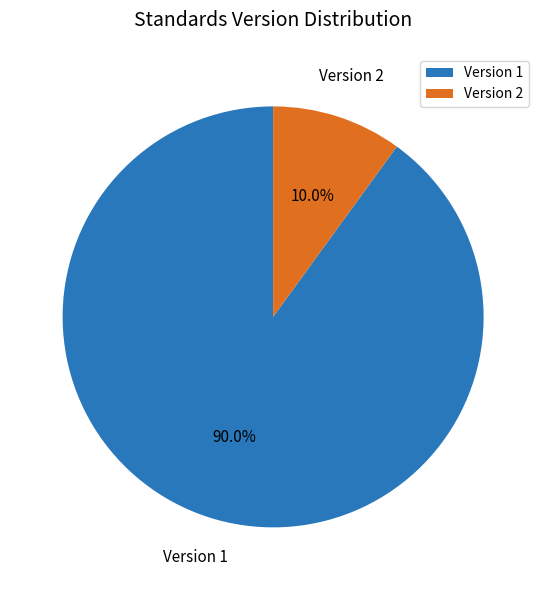

What is the ratio of the value at Version 1 to the value at Version 2?

9.0